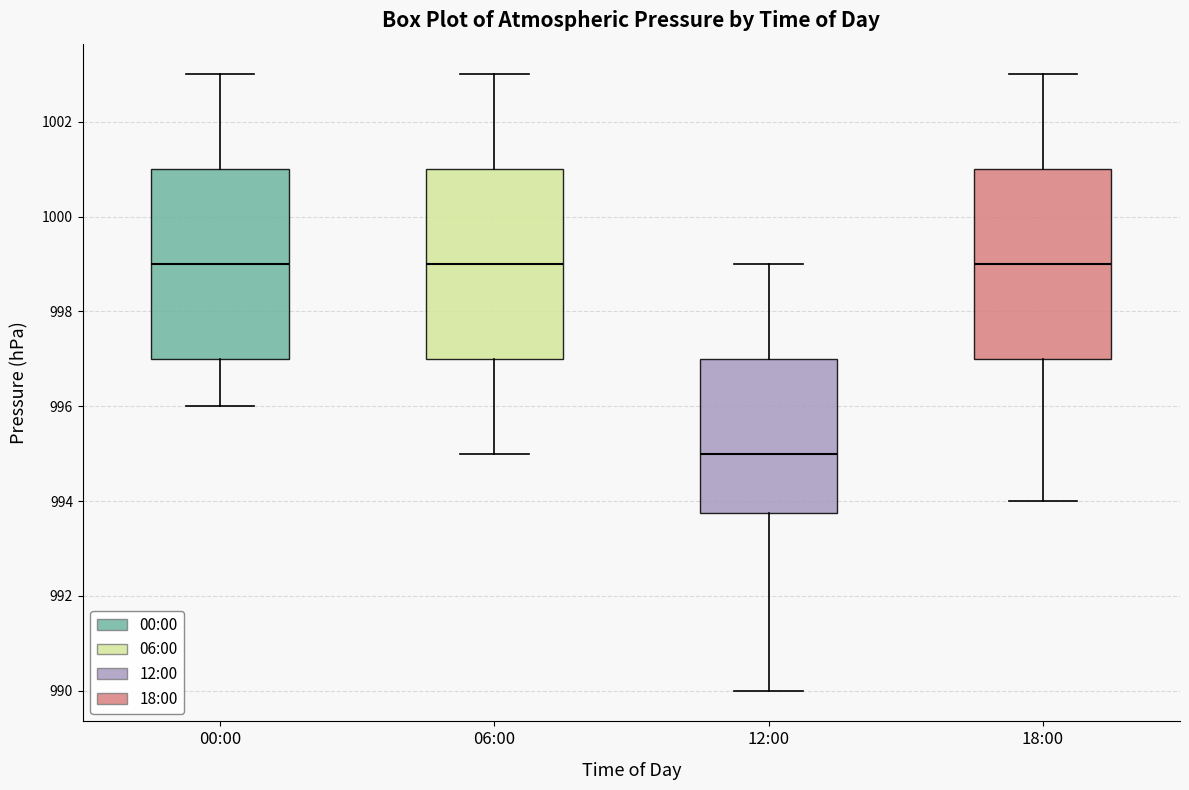

Where does the lower whisker of the box for 00:00 end on the y-axis? The values are not printed on the chart, so give them approximately, as read against the axis.

996.0